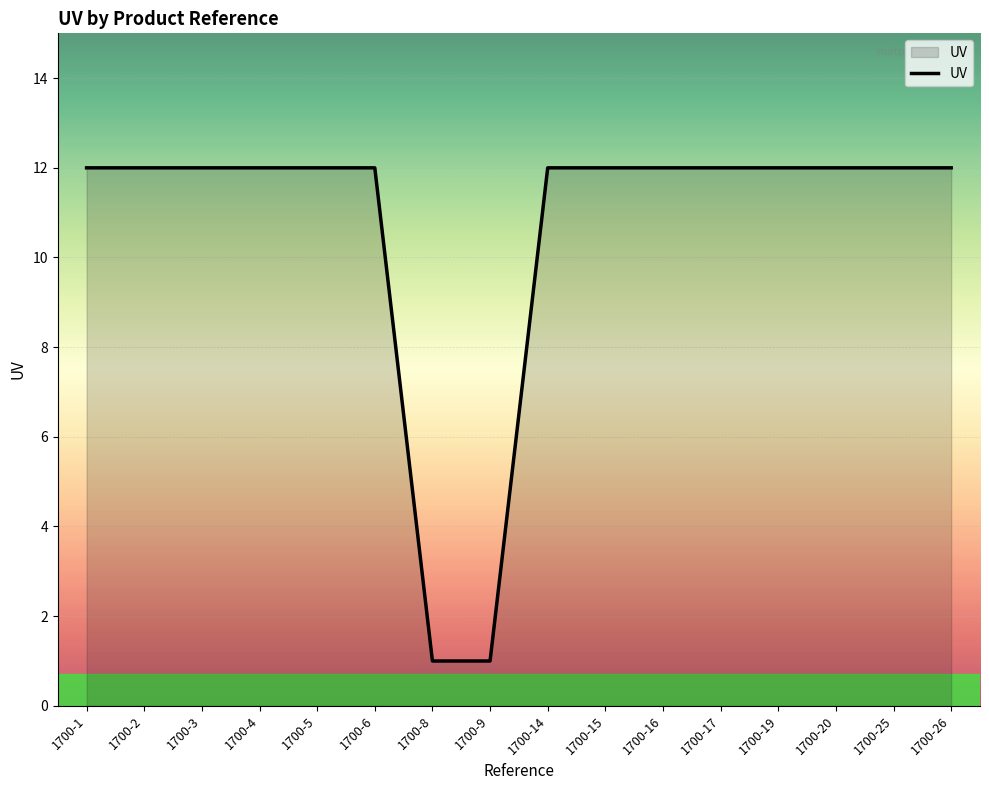

How many categories are shown in the chart?

16